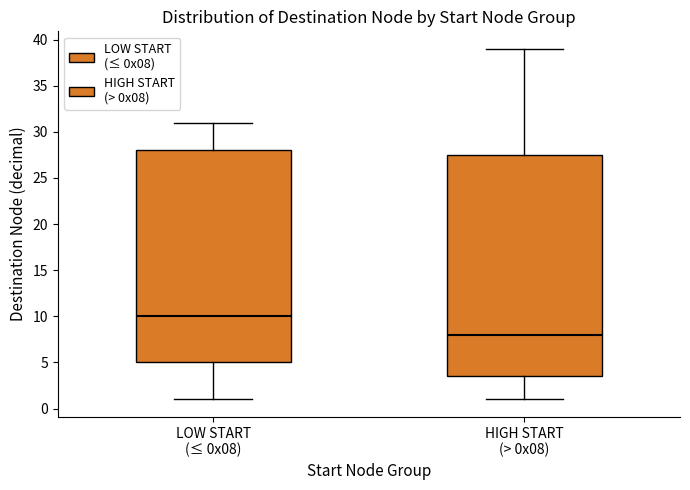

Which box is the tallest, from its lower edge to its upper edge?

HIGH START (> 0x08)